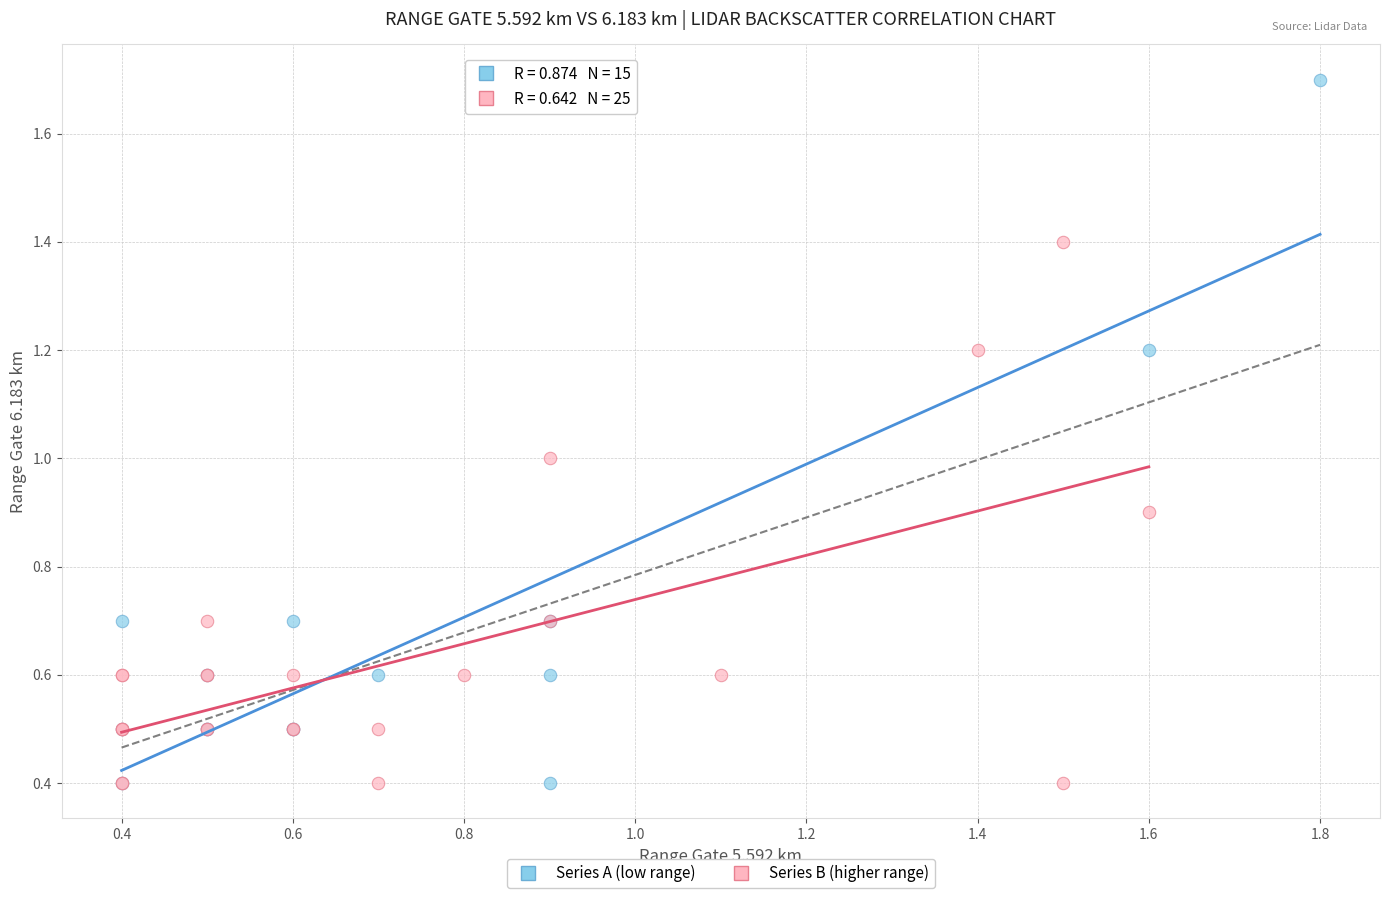

What are all the series names shown in the legend?

Series A (low range), Series B (higher range)